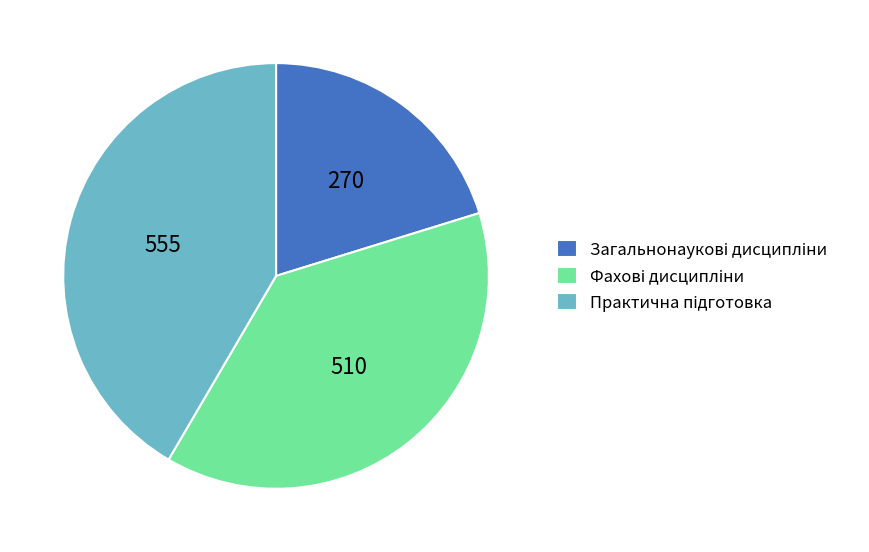

Does any single category account for the majority?

No